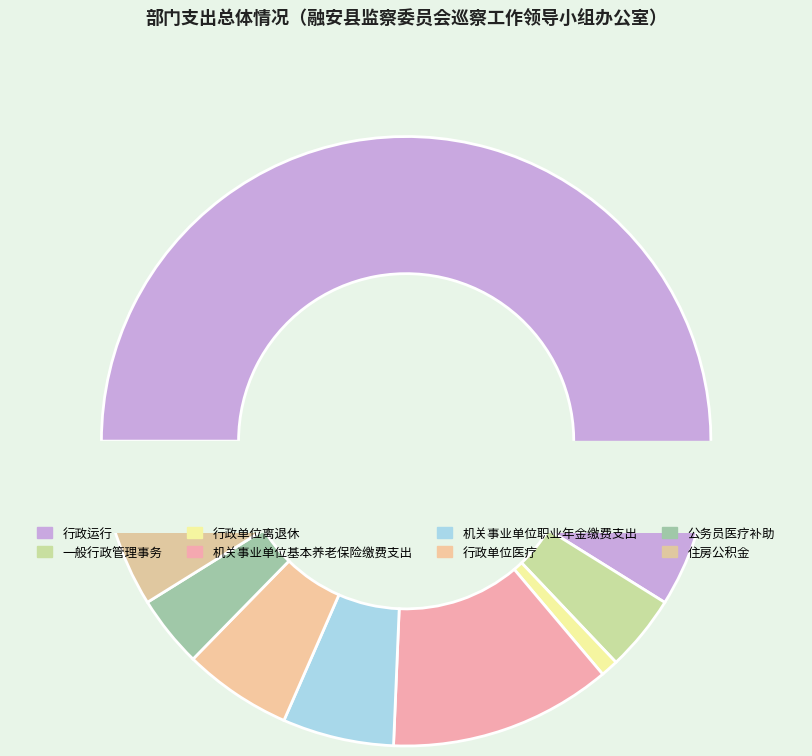

Approximately how many times larger is the value at 行政运行 compared to 行政单位离退休?

63.1